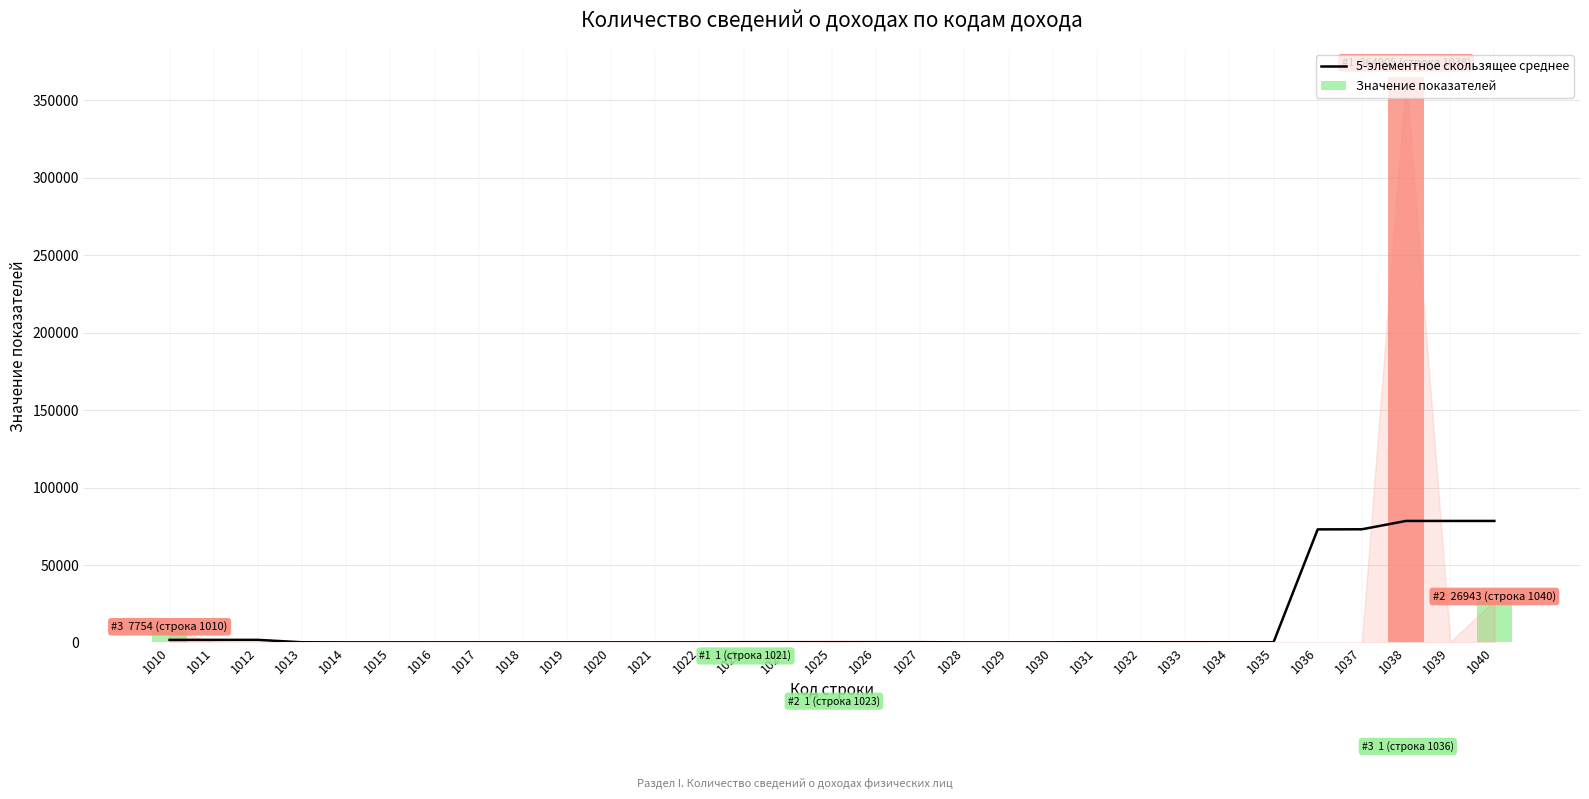

Reading right to left, extract all data points from this chart.

78422.8	78422.8	78423.0	73036.4	72983.2	84.6	84.6	84.4	82.4	82.4	0.0	0.4	1.4	121.2	121.2	121.4	121.0	120.2	0.4	1.0	0.8	0.8	0.6	3.0	3.8	3.8	3.8	54.2	1602.6	1601.2	1601.2